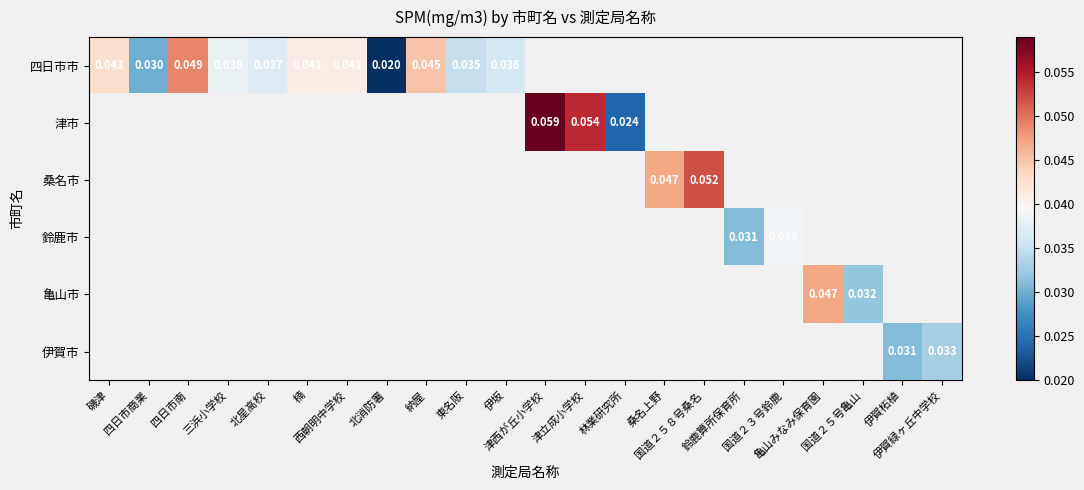

At how many categories does at least one series exceed 0?

22